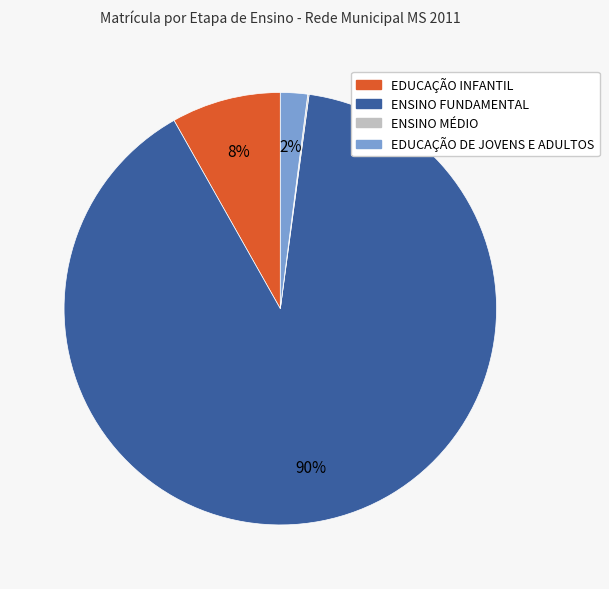

Does any single category account for the majority?

Yes